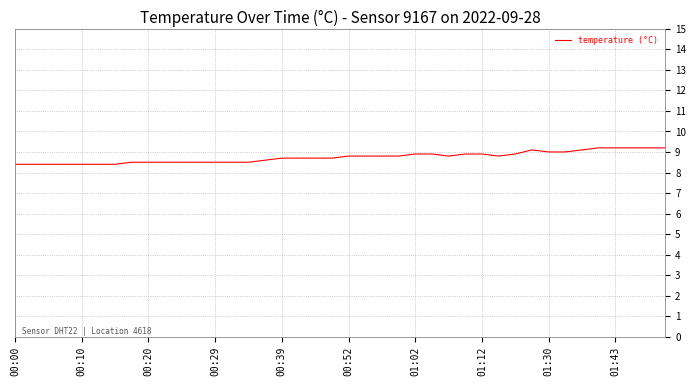

What is the smallest value displayed?

8.4